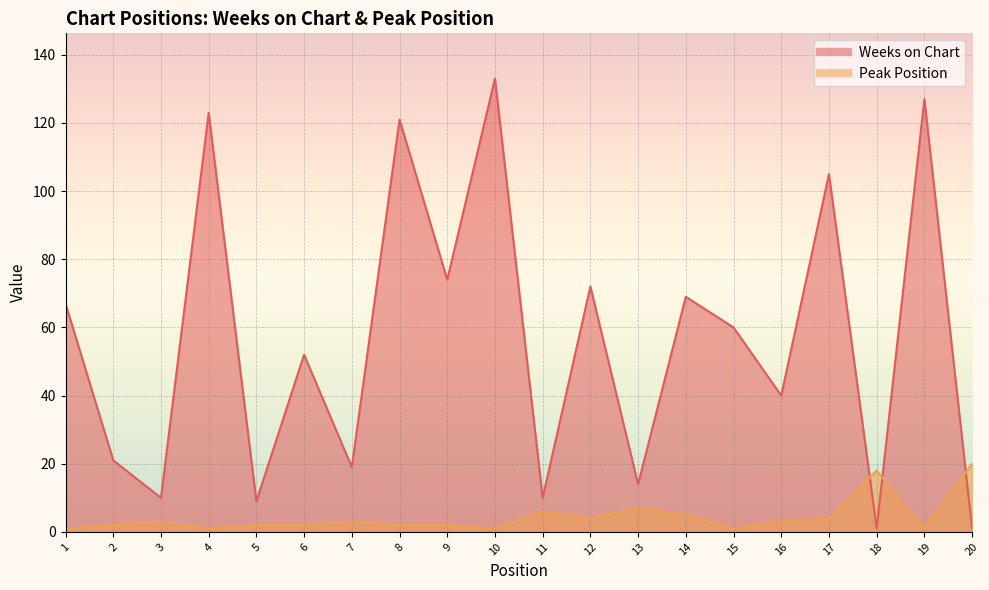

At which category does the chart reach its minimum across all series?

18